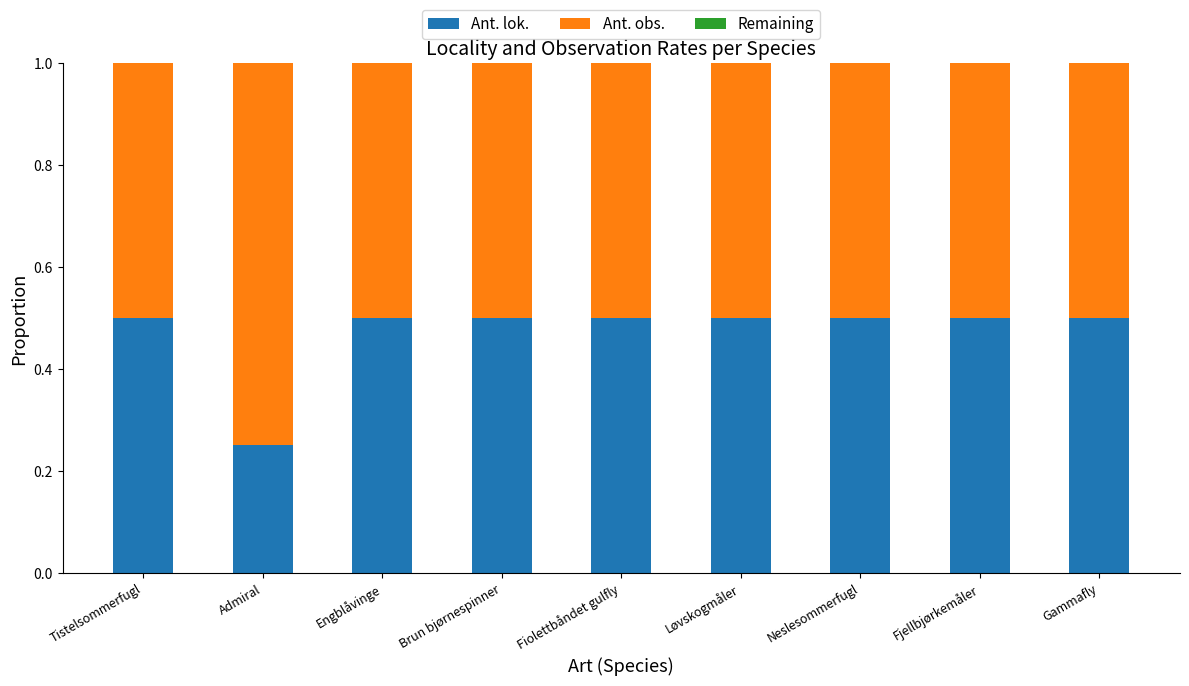

The Ant. lok. series shows 0.5 at Brun bjørnespinner. True or false?

True